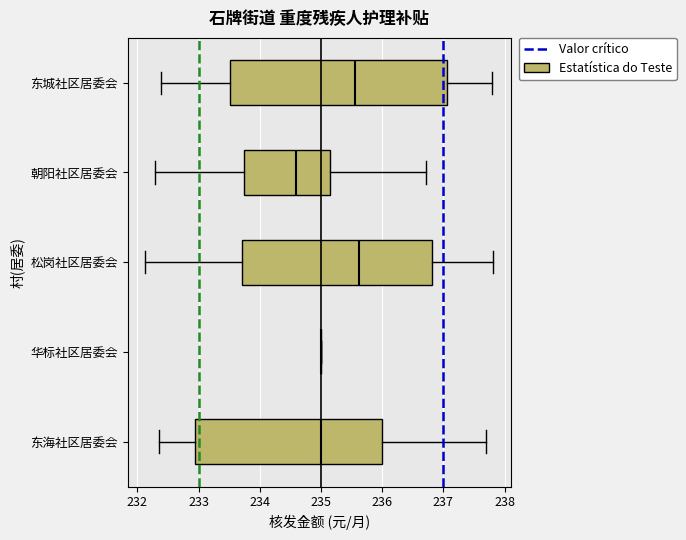

Reading bottom to top, read every box against the x-axis: the position of its median line, the range the box covers, and the ends of its whiskers. The values are not printed on the chart, so give them approximately, as read against the axis.

东海社区居委会: median 235.0, box 232.9 to 236.0, whiskers 232.3 to 237.7
华标社区居委会: box collapsed to a line at 235.0, whiskers 235.0 to 235.0
松岗社区居委会: median 235.6, box 233.7 to 236.8, whiskers 232.1 to 237.8
朝阳社区居委会: median 234.6, box 233.7 to 235.1, whiskers 232.3 to 236.7
东城社区居委会: median 235.6, box 233.5 to 237.1, whiskers 232.4 to 237.8